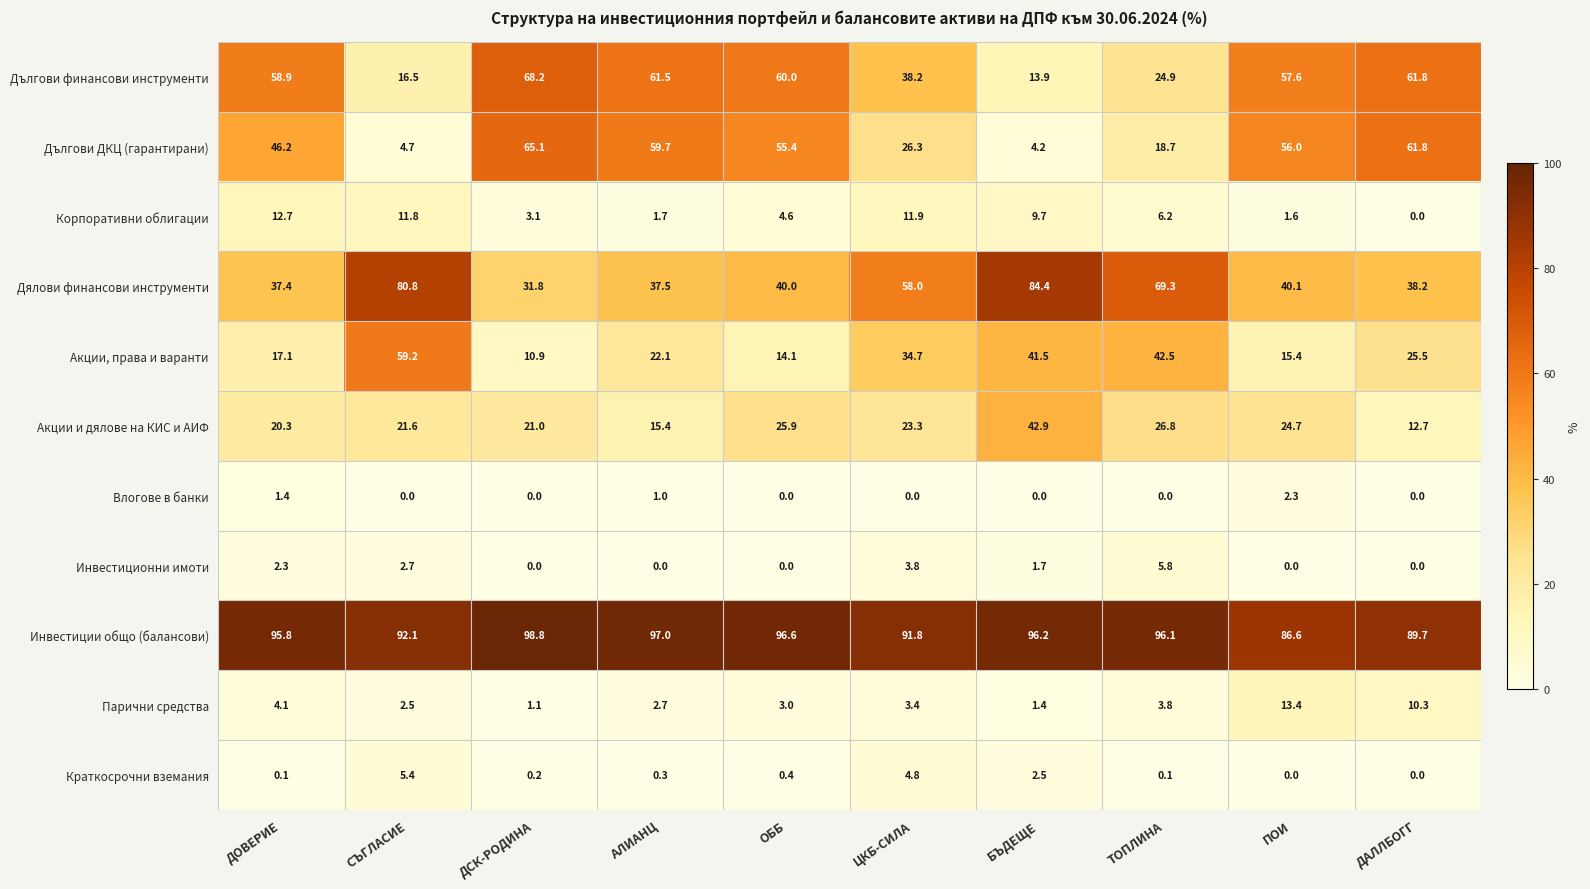

At which category is the sum across all series the highest?

ДСК-РОДИНА